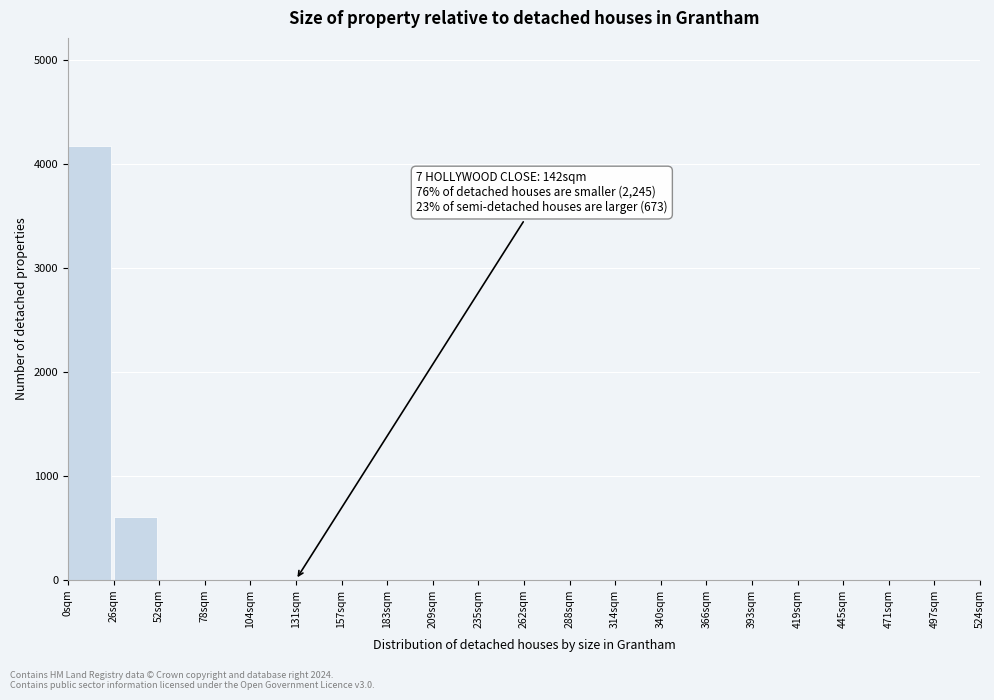

Over which range of the x-axis is the bar tallest?

0 to 25